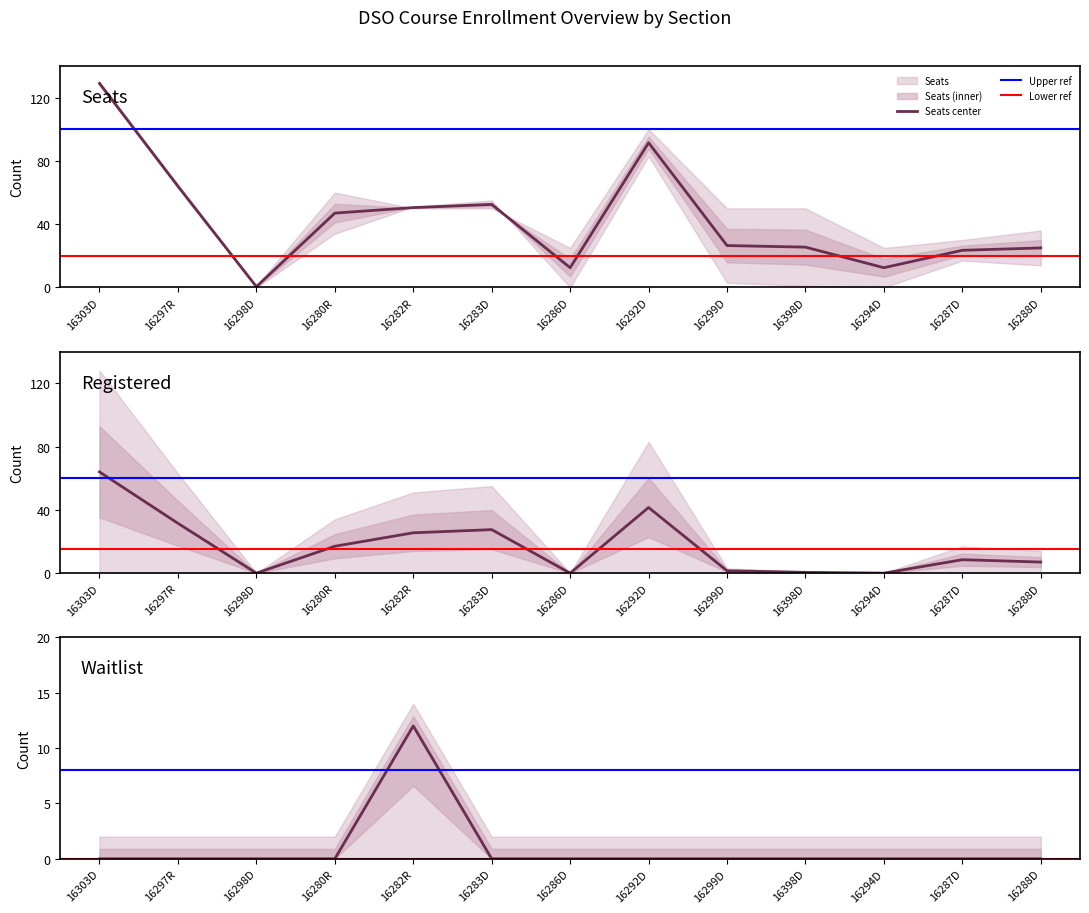

Which category has the highest value in the Seats center series?

16303D